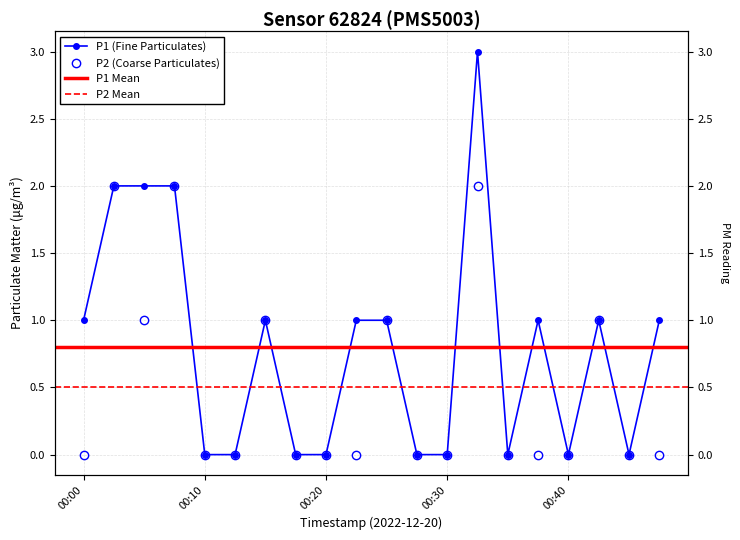

How many lines are shown in the chart?

2